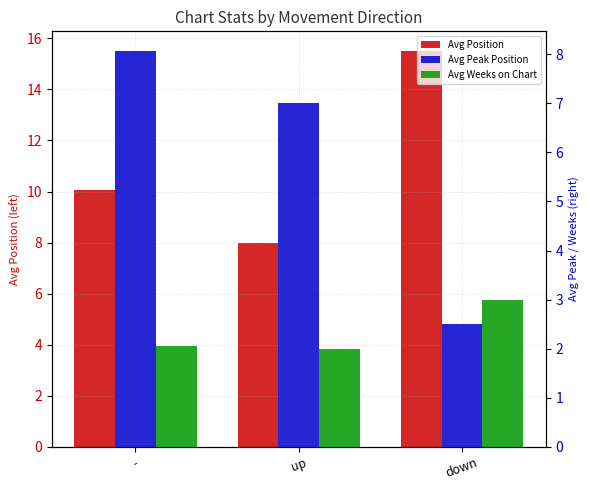

Which category has the lowest value across all series?

up